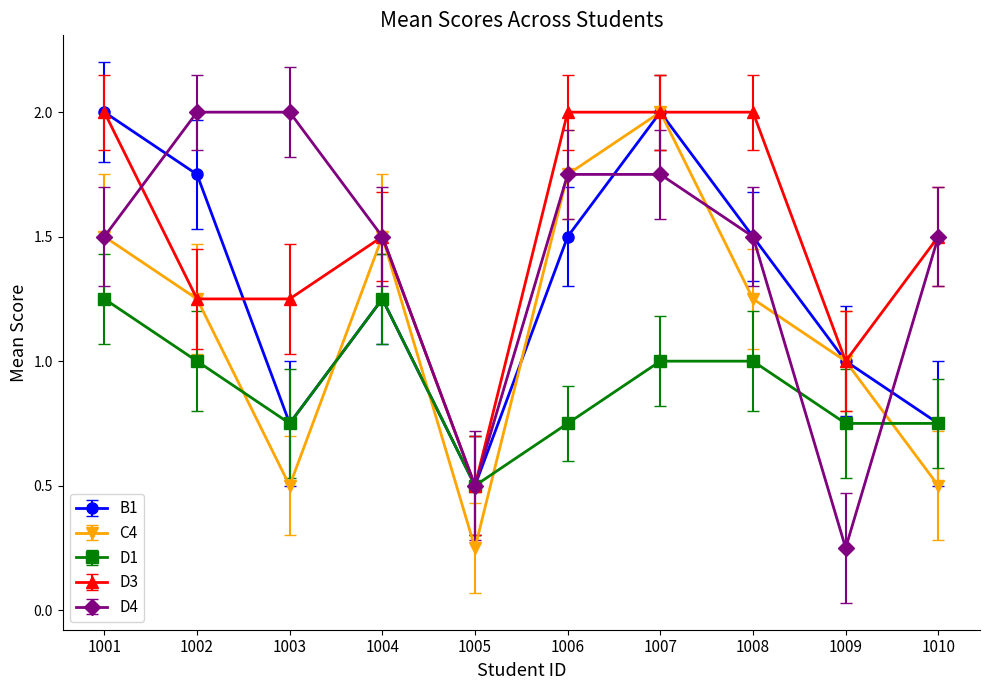

What is the maximum value for B1?

2.0